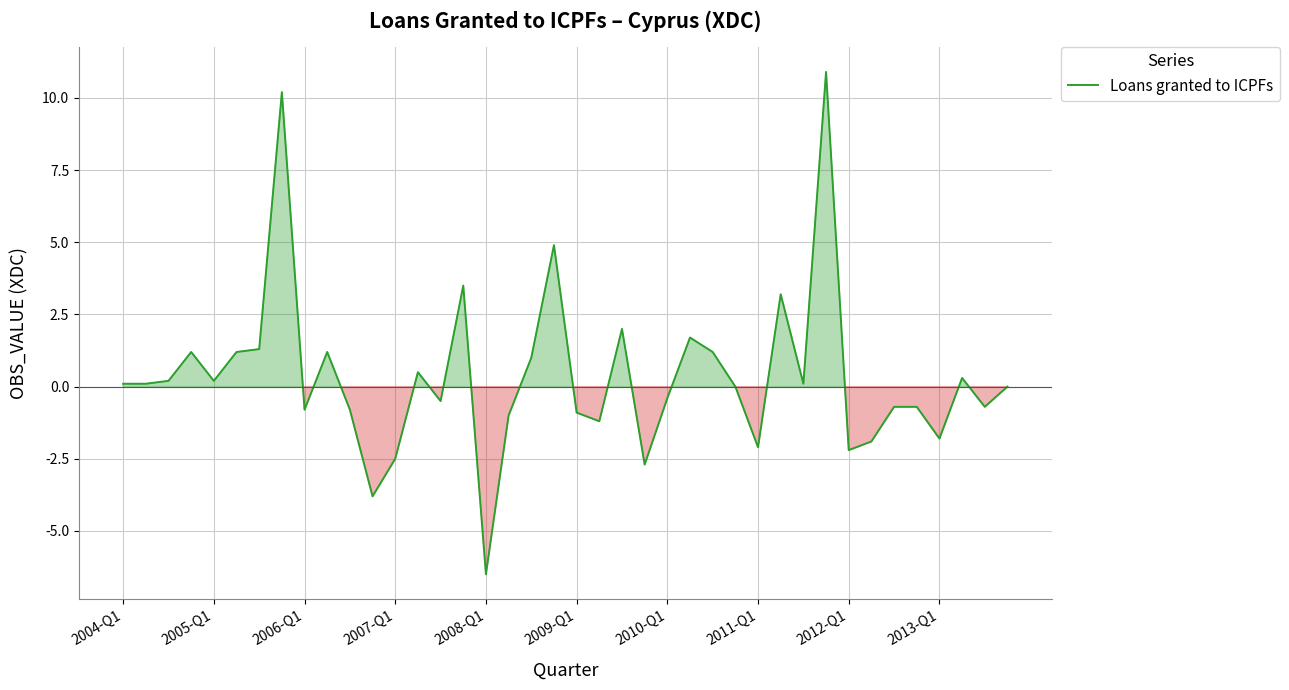

Reading left to right, what are all the values shown in this chart?

0.1	0.1	0.2	1.2	0.2	1.2	1.3	10.2	-0.8	1.2	-0.8	-3.8	-2.5	0.5	-0.5	3.5	-6.5	-1.0	1.0	4.9	-0.9	-1.2	2.0	-2.7	-0.4	1.7	1.2	0.0	-2.1	3.2	0.1	10.9	-2.2	-1.9	-0.7	-0.7	-1.8	0.3	-0.7	0.0